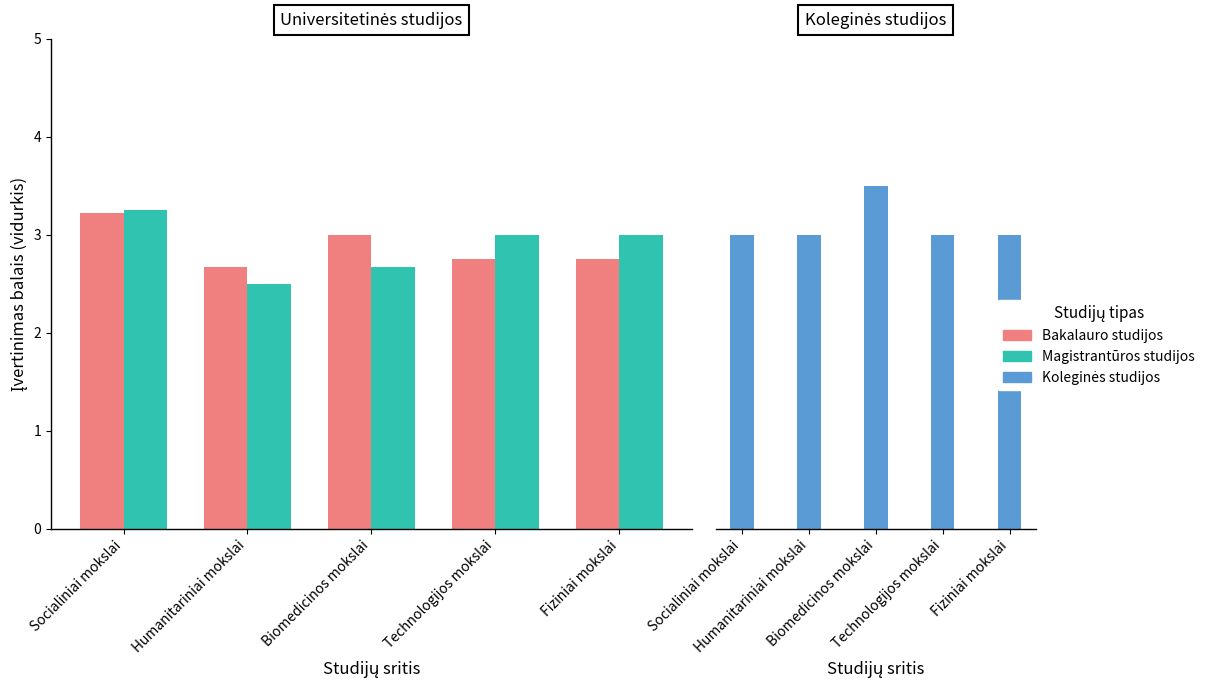

Rank the series at Socialiniai mokslai from lowest to highest value.

Koleginės studijos, Bakalauro studijos, Magistrantūros studijos